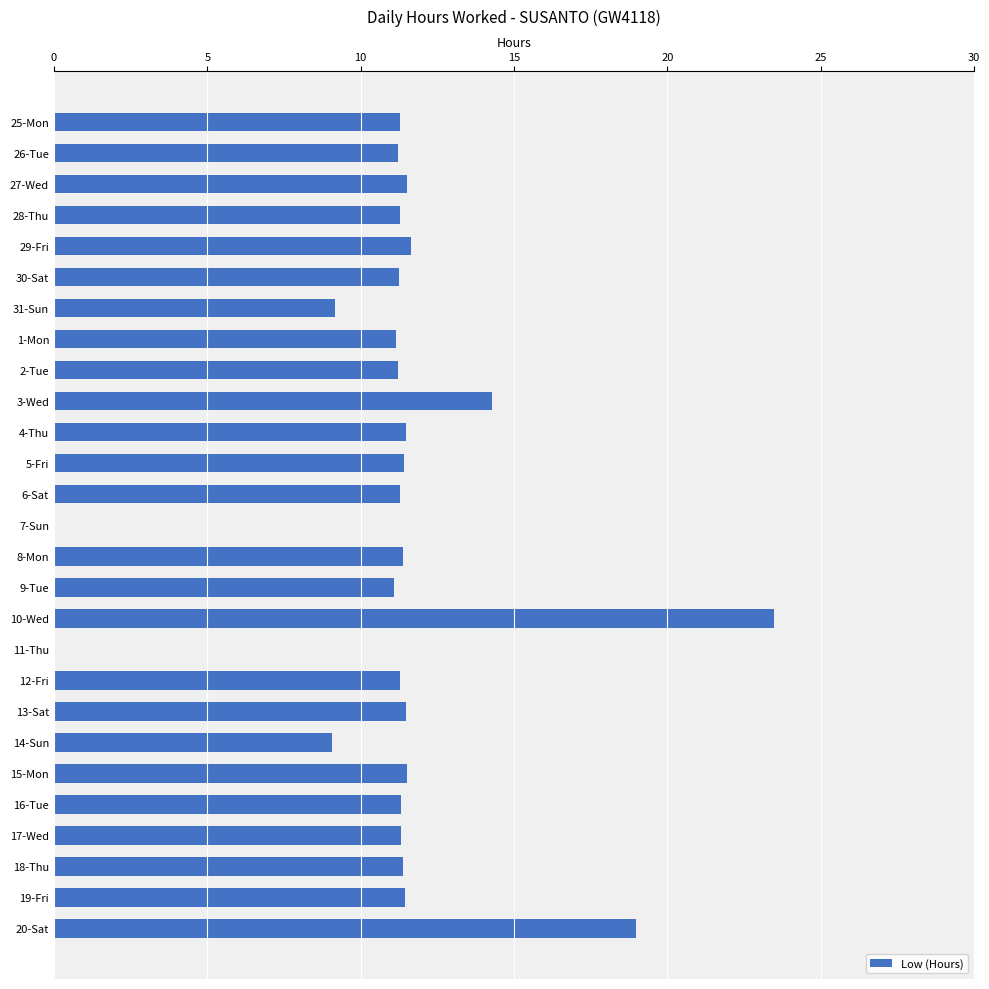

The chart shows a value of 2.9 at 9-Tue. True or false?

False